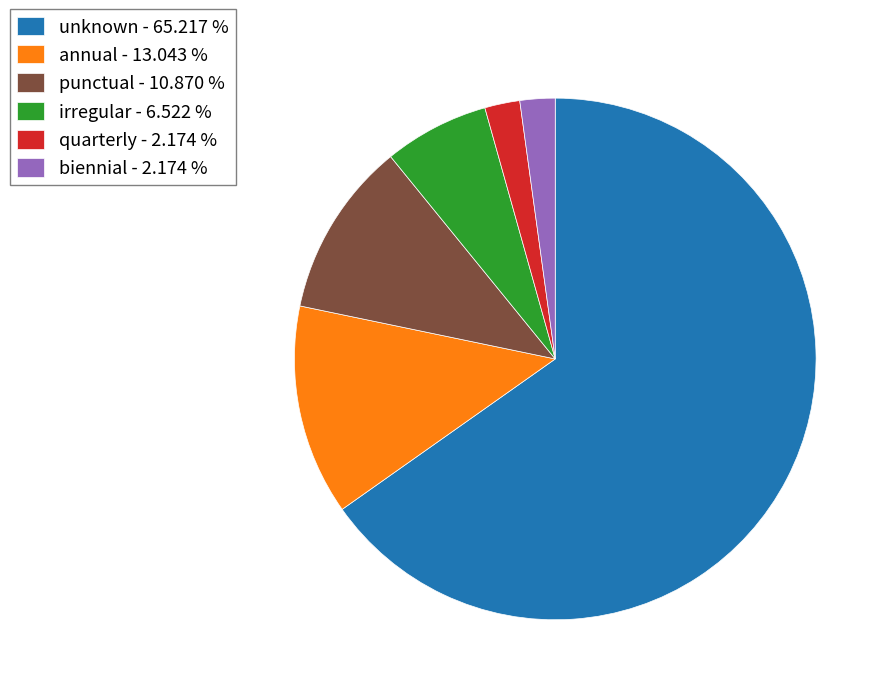

Combined, do quarterly and annual account for over 50%?

No